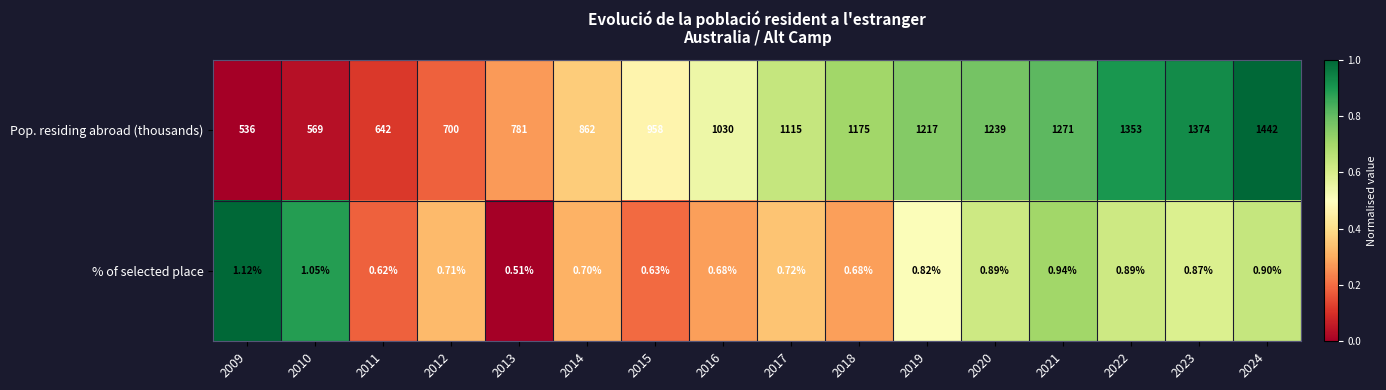

At how many categories does at least one series exceed 0?

16